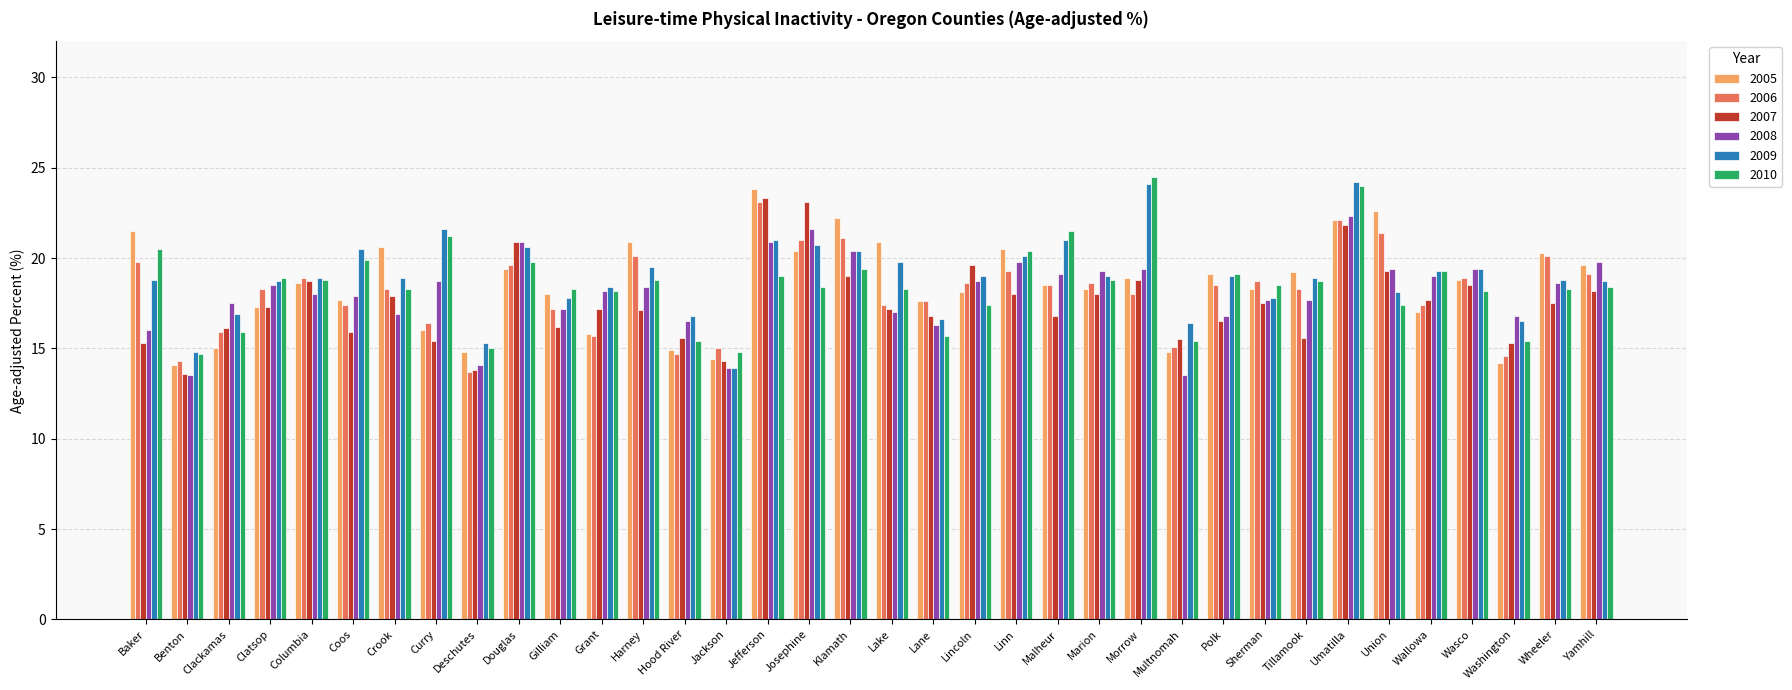

The 2007 series shows 17.3 at Clatsop. True or false?

True